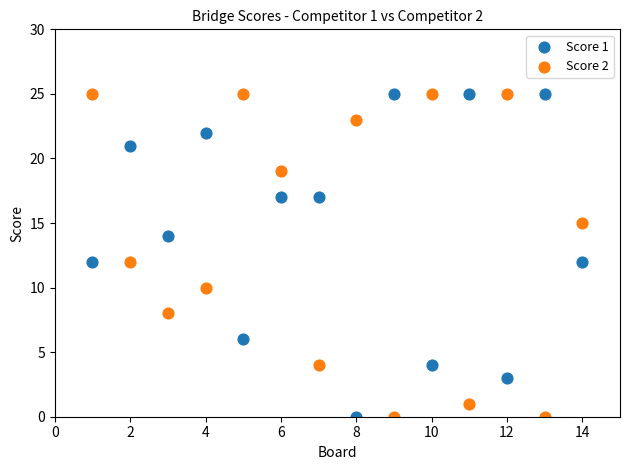

What is the X range (max minus min) for the scatter plot?

13